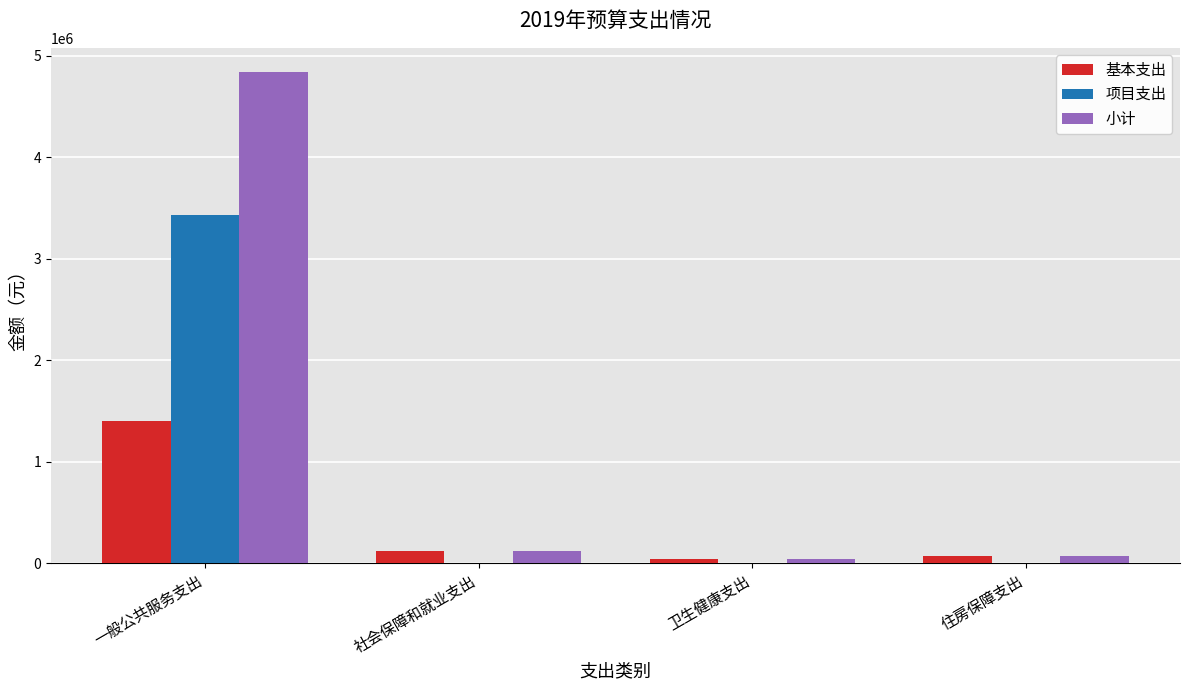

What is the sum of all 项目支出 values?

3430000.0